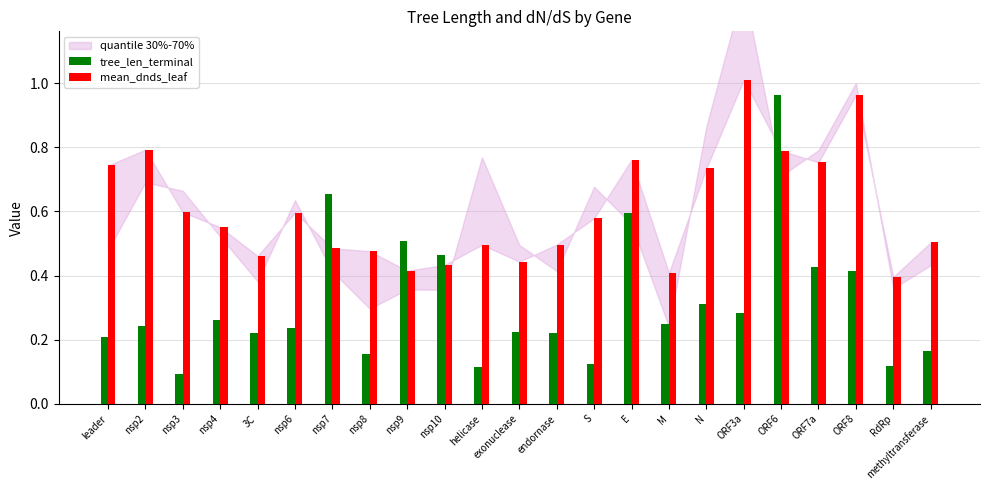

True or false: tree_len_terminal has a value of 0.5 at nsp10.

True